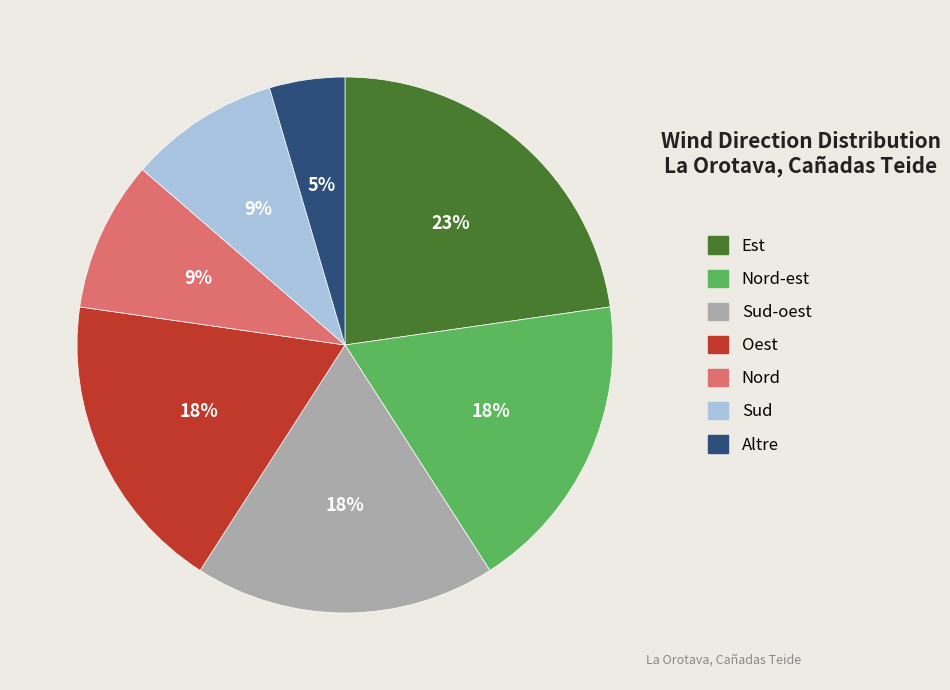

How many slices are in this pie chart?

7